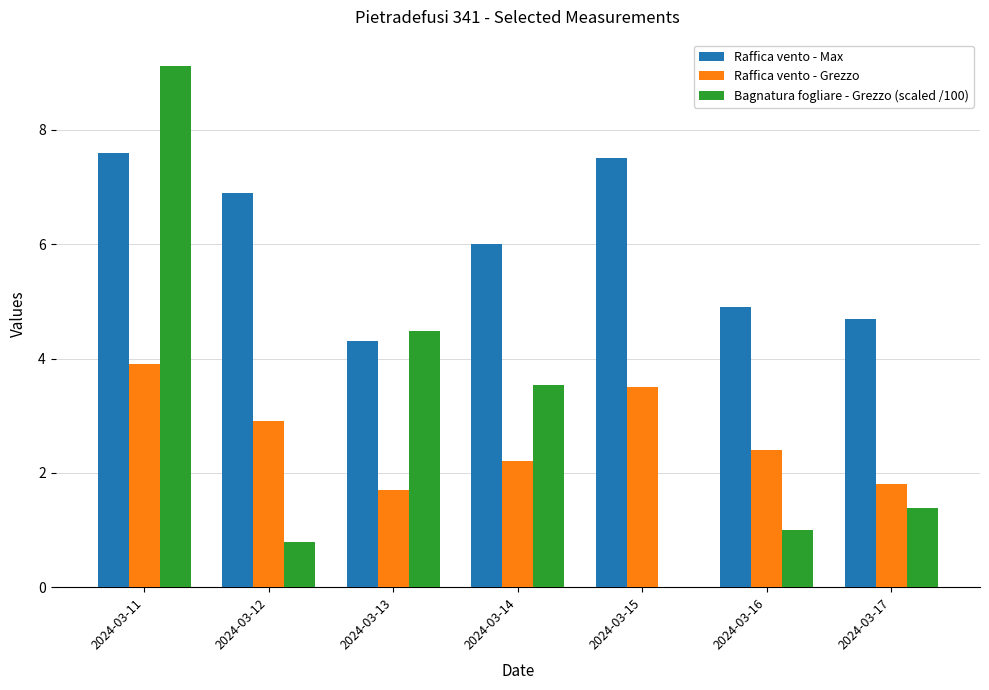

The Bagnatura fogliare - Grezzo (scaled /100) series shows 1.0 at 2024-03-16. True or false?

True